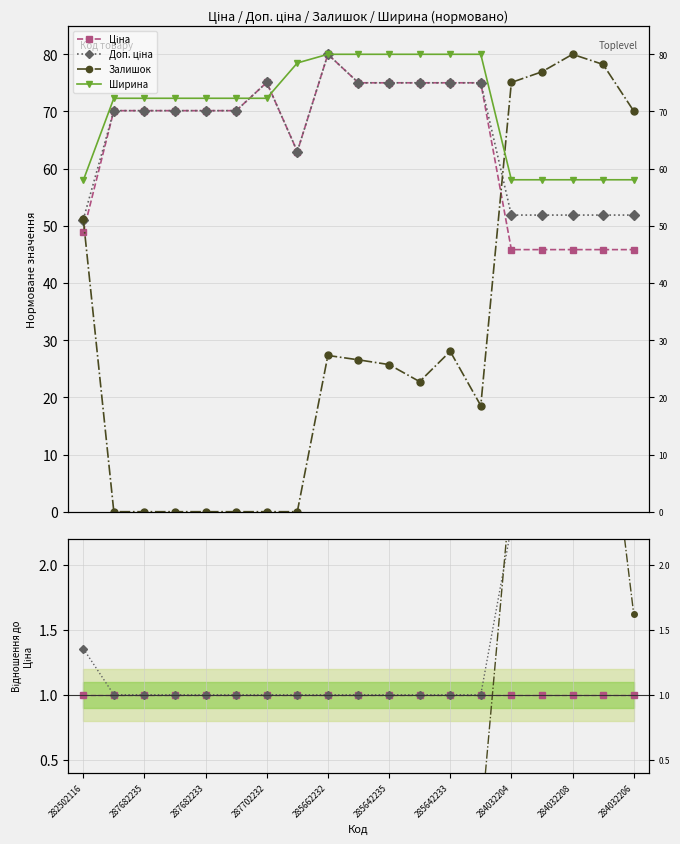

How many series are shown in this chart?

4